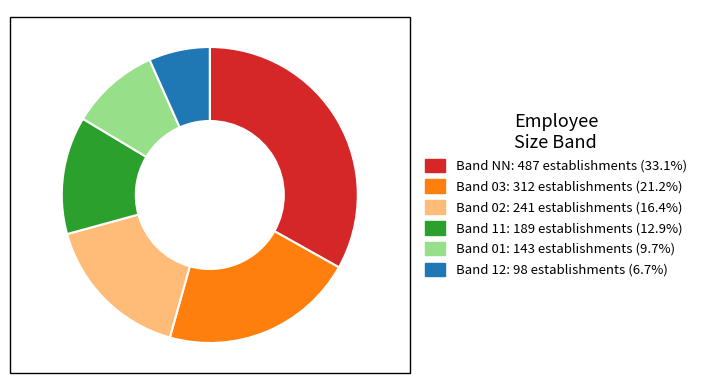

Is there a majority slice in this chart?

No